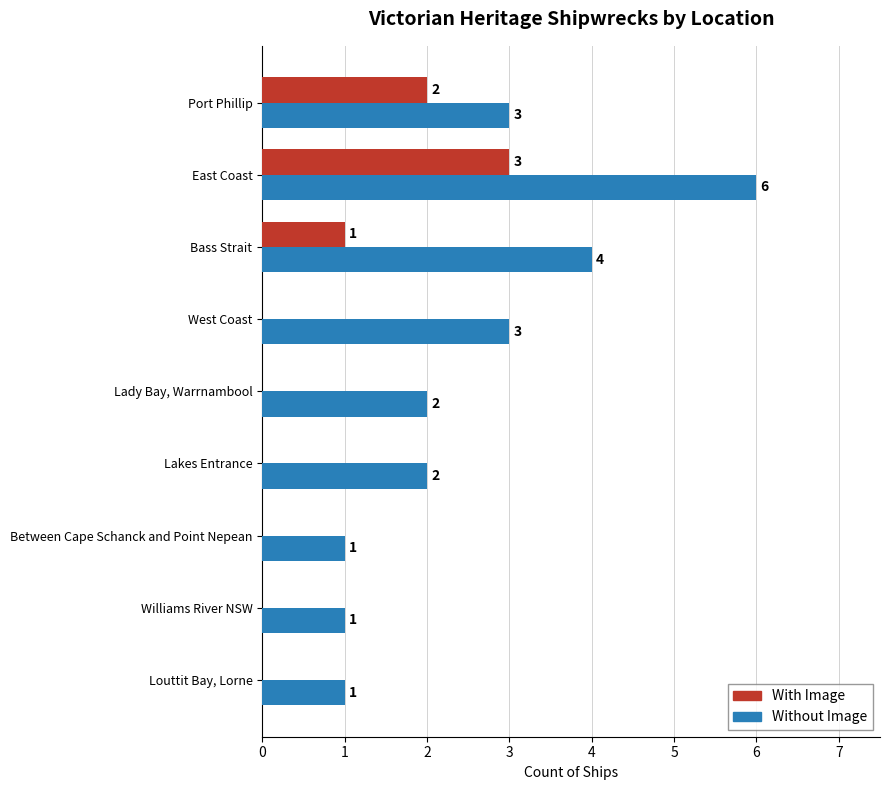

What is the highest value of the Without Image series?

6